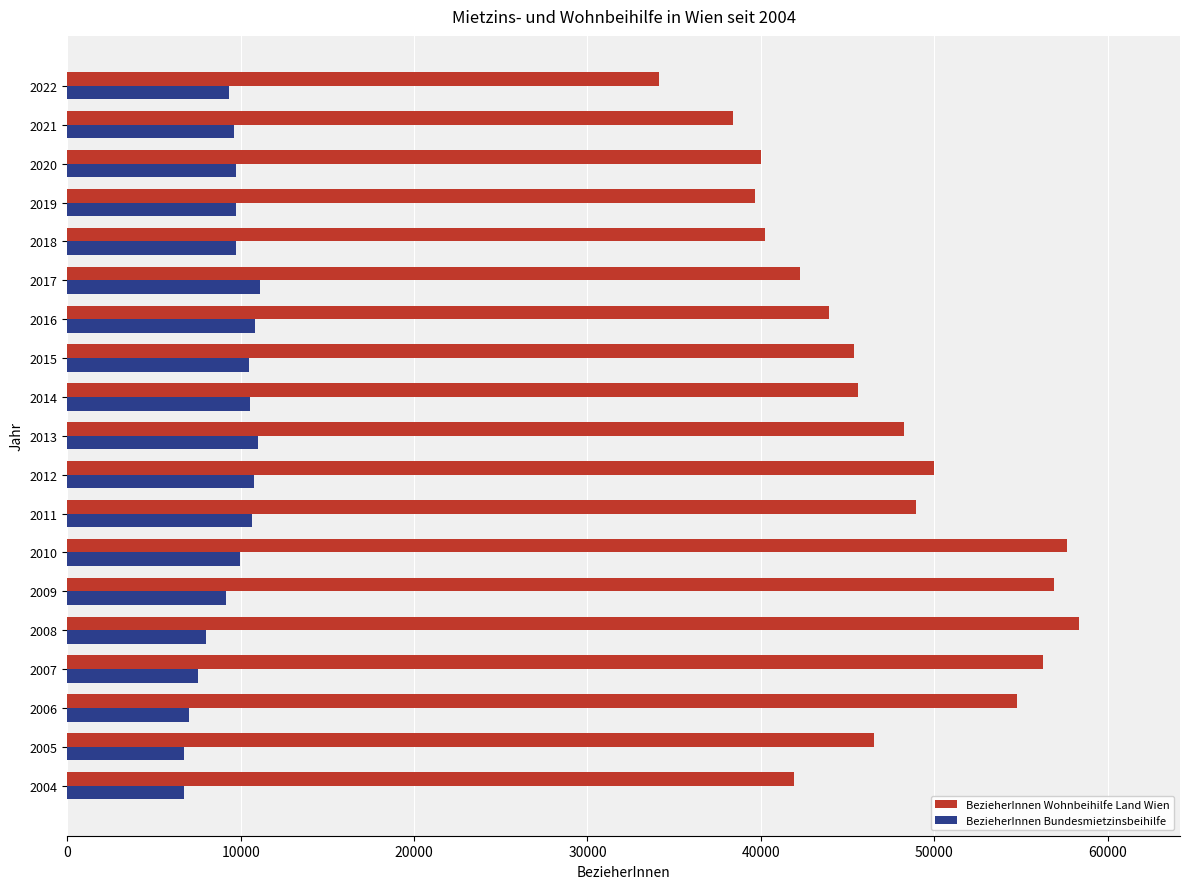

At 2012, list the series in order from largest to smallest.

BezieherInnen Wohnbeihilfe Land Wien, BezieherInnen Bundesmietzinsbeihilfe